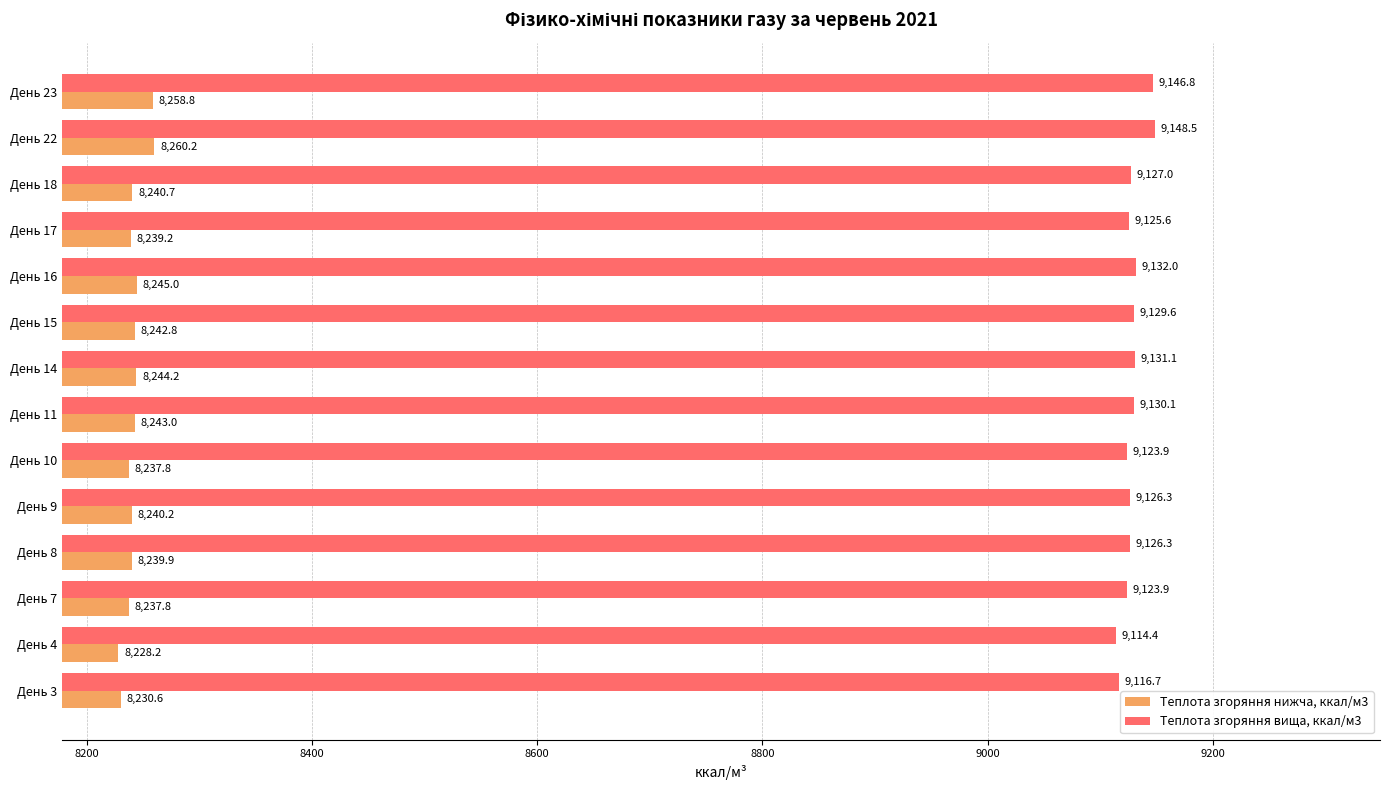

Where is Теплота згоряння вища, ккал/м3 nearest to the value 9131?

День 14